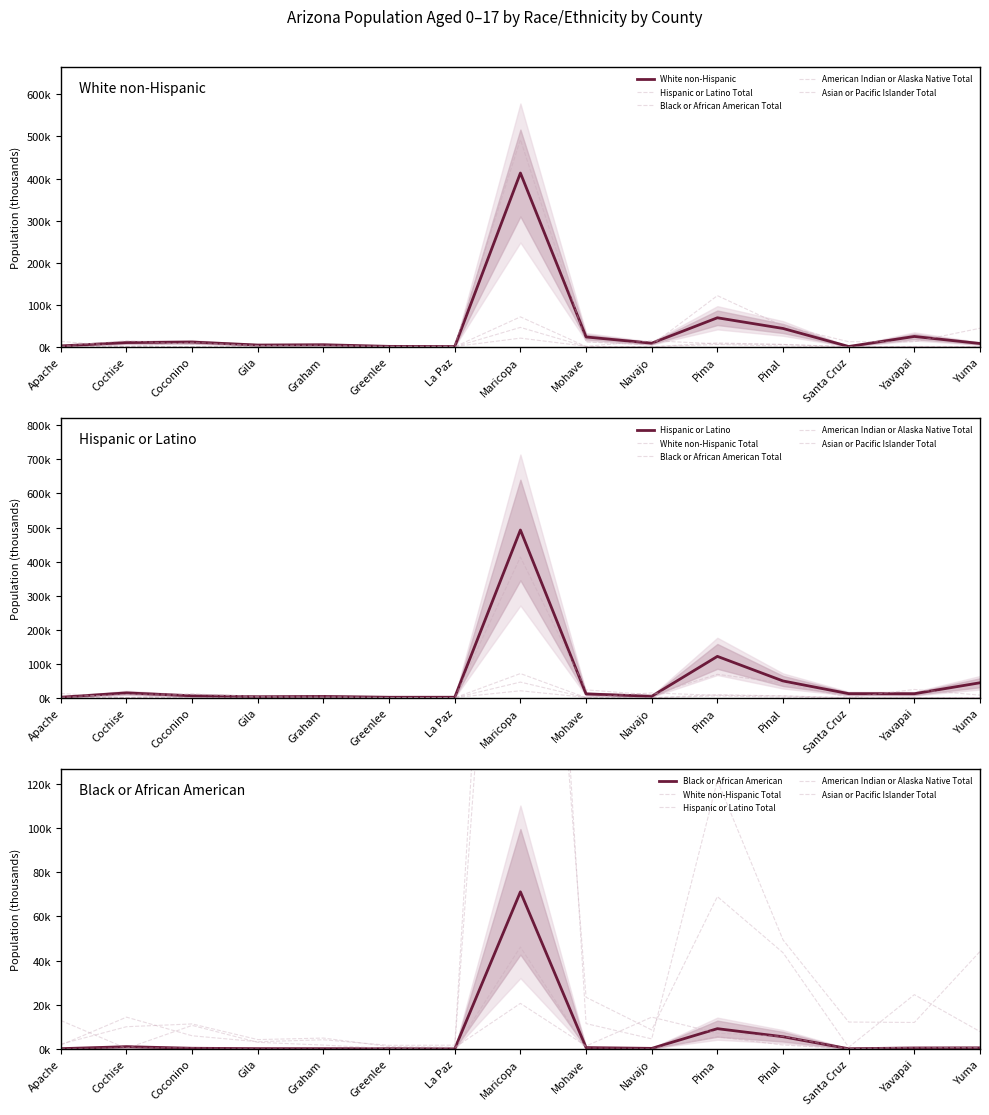

How many data points in White non-Hispanic Total are less than 8?

7